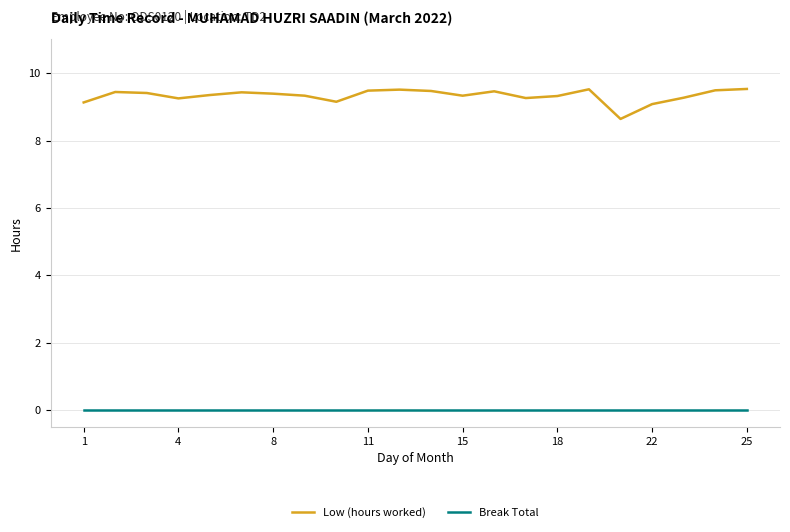

True or false: Break Total and Low (hours worked) intersect in this chart.

False